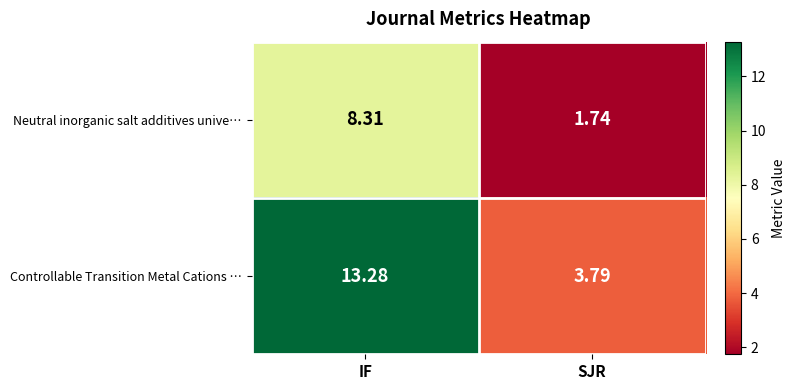

Which series changed the most between IF and SJR?

Controllable Transition Metal Cations …